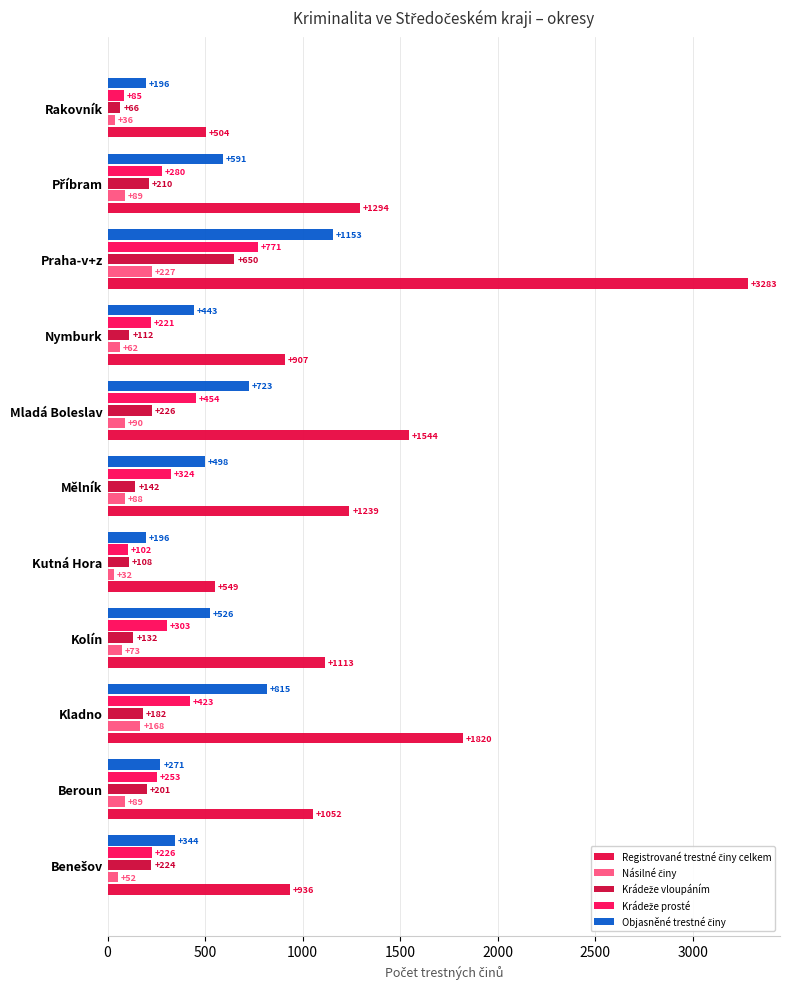

What is the minimum value for Násilné činy?

32